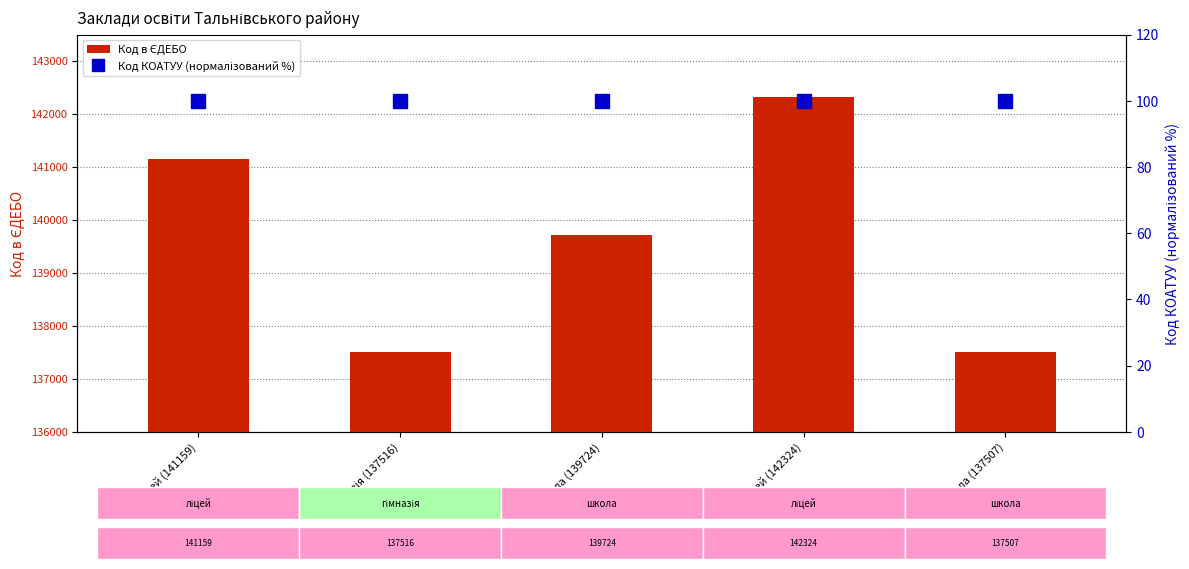

True or false: Код в ЄДЕБО has a value of 95173 at ліцей (141159).

False